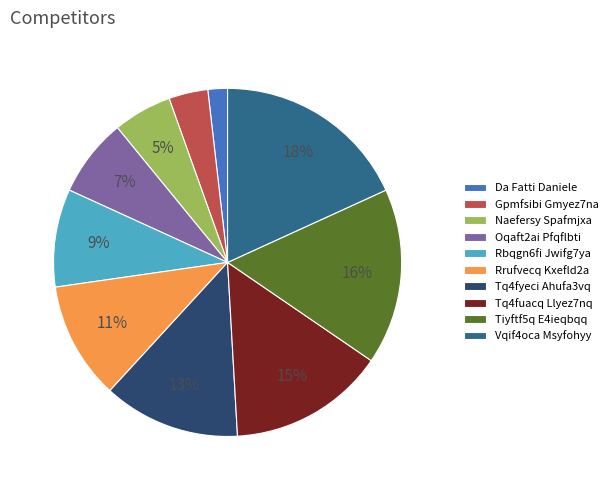

Which has a higher value, Da Fatti Daniele or Tiyftf5q E4ieqbqq?

Tiyftf5q E4ieqbqq